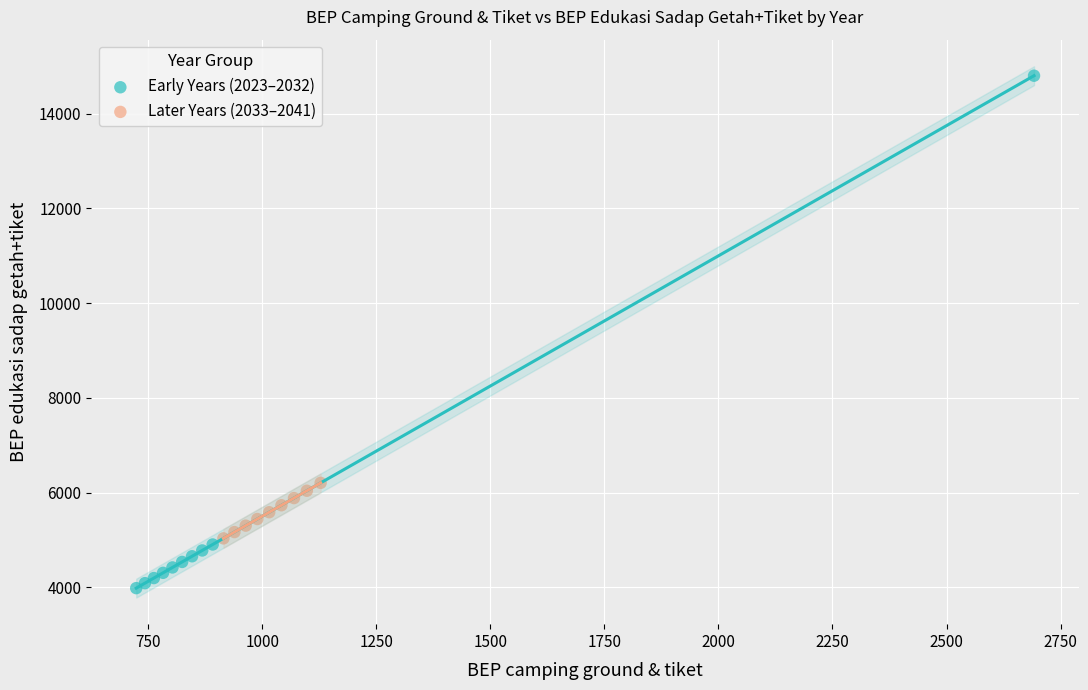

Which series has the largest Y range (max minus min)?

Early Years (2023–2032)